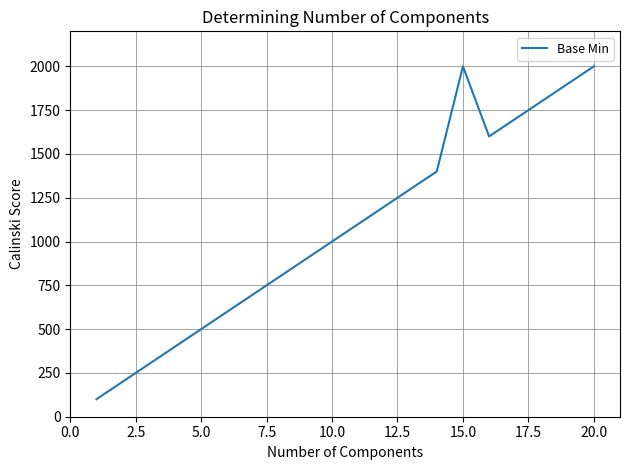

What is the difference between the second highest and second lowest values?

1800